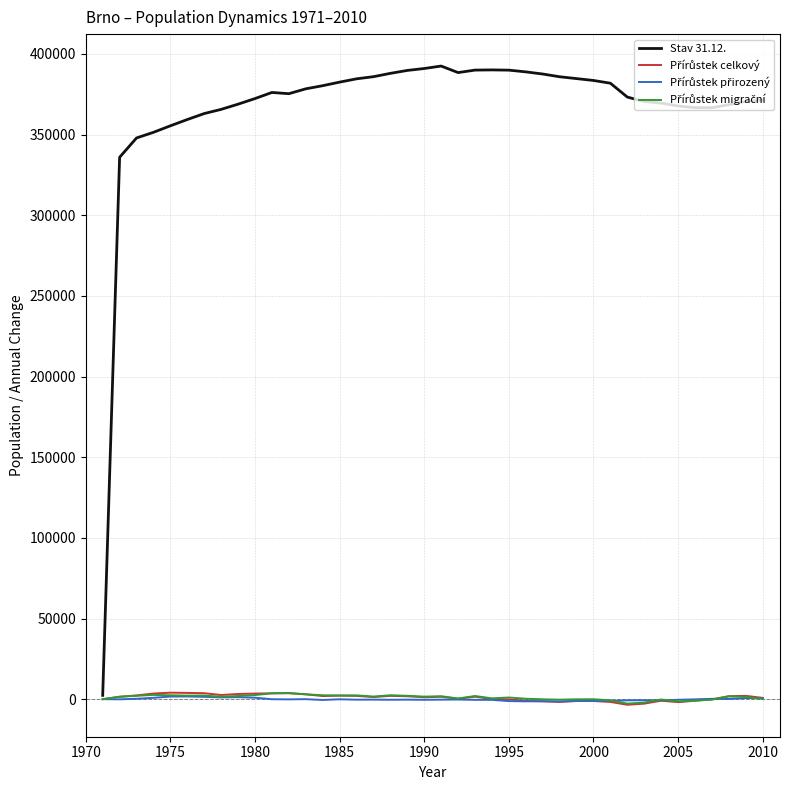

Which series has the widest spread of values?

Stav 31.12.